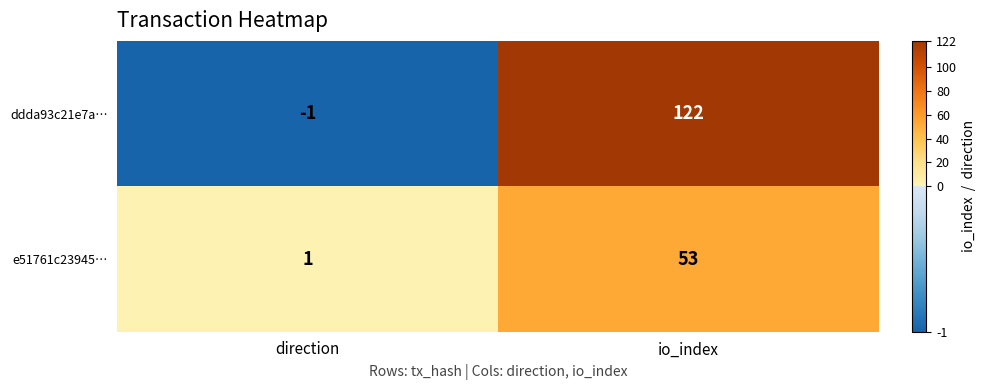

Where is ddda93c21e7a… nearest to the value 60?

direction